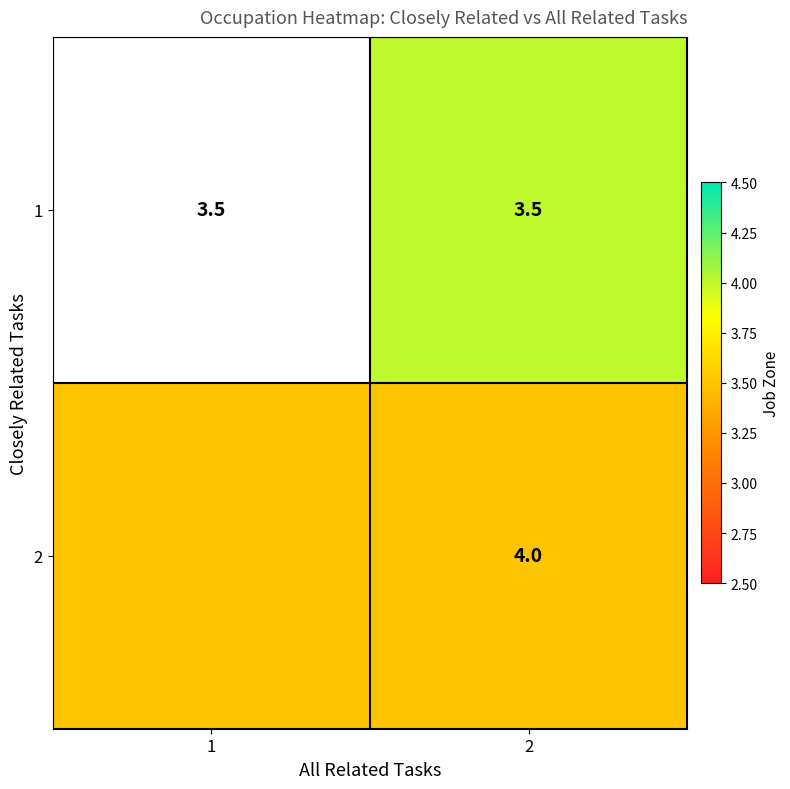

What is the total value across all series at 2?

7.5